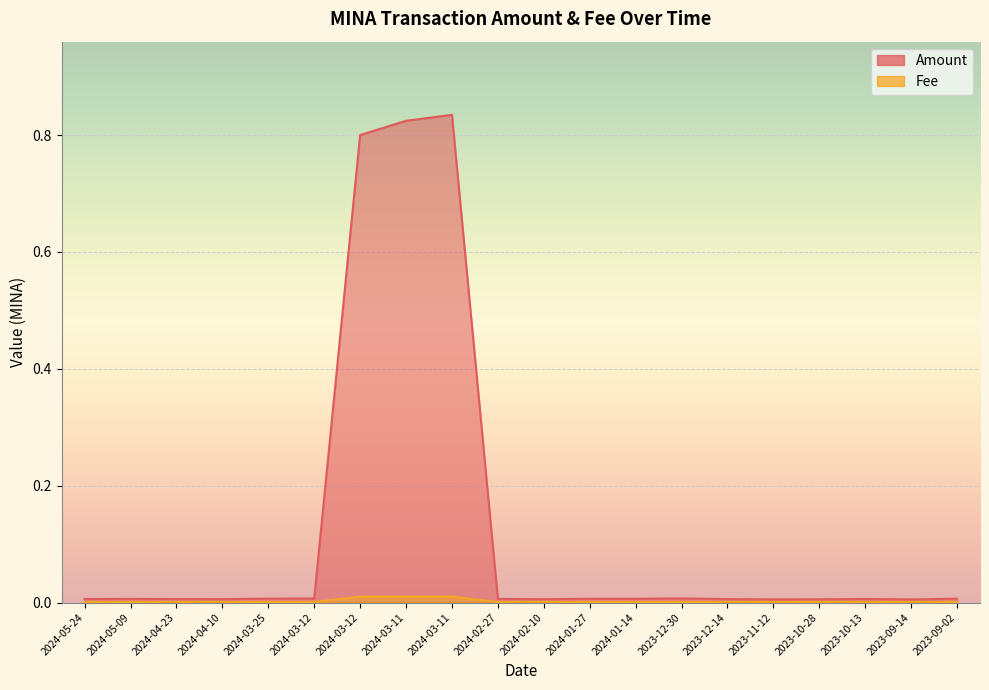

At 2023-12-14, list the series in order from smallest to largest.

Fee, Amount